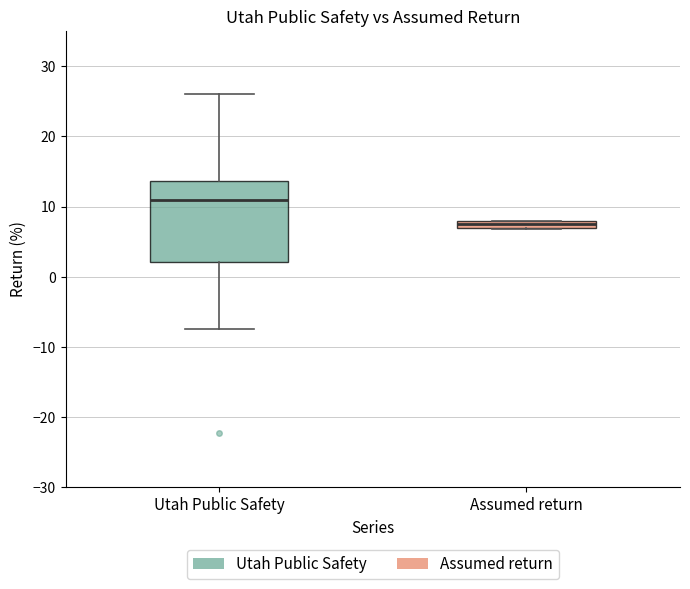

Where is the lower edge of the box for Assumed return on the y-axis? The values are not printed on the chart, so give them approximately, as read against the axis.

7